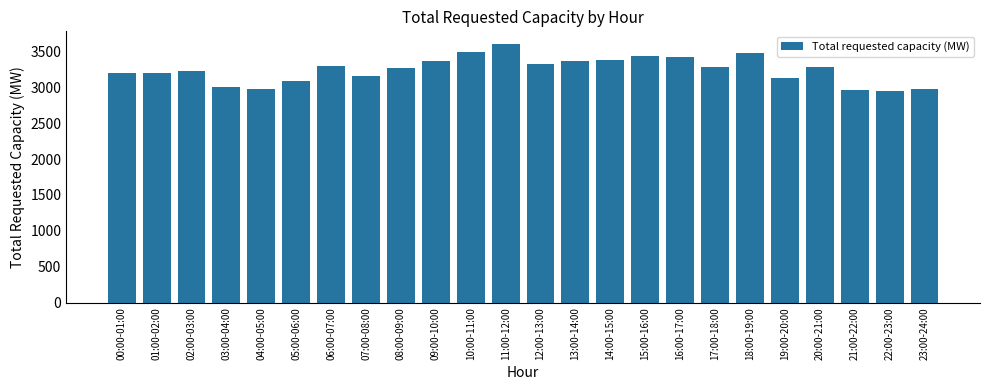

What is the change in value from 13:00-14:00 to 21:00-22:00?

-414